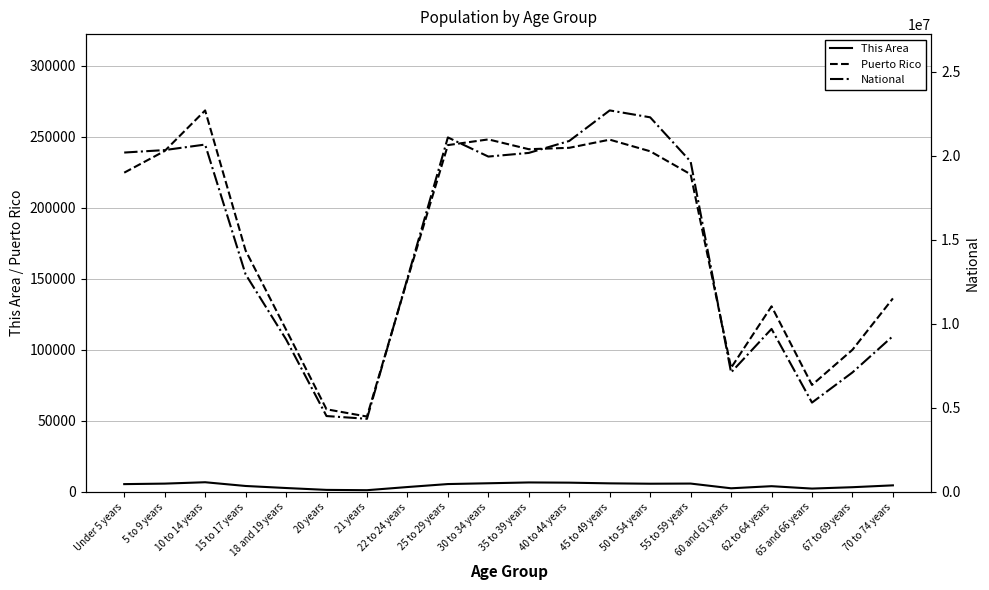

What is the average value of the National series?

14509549